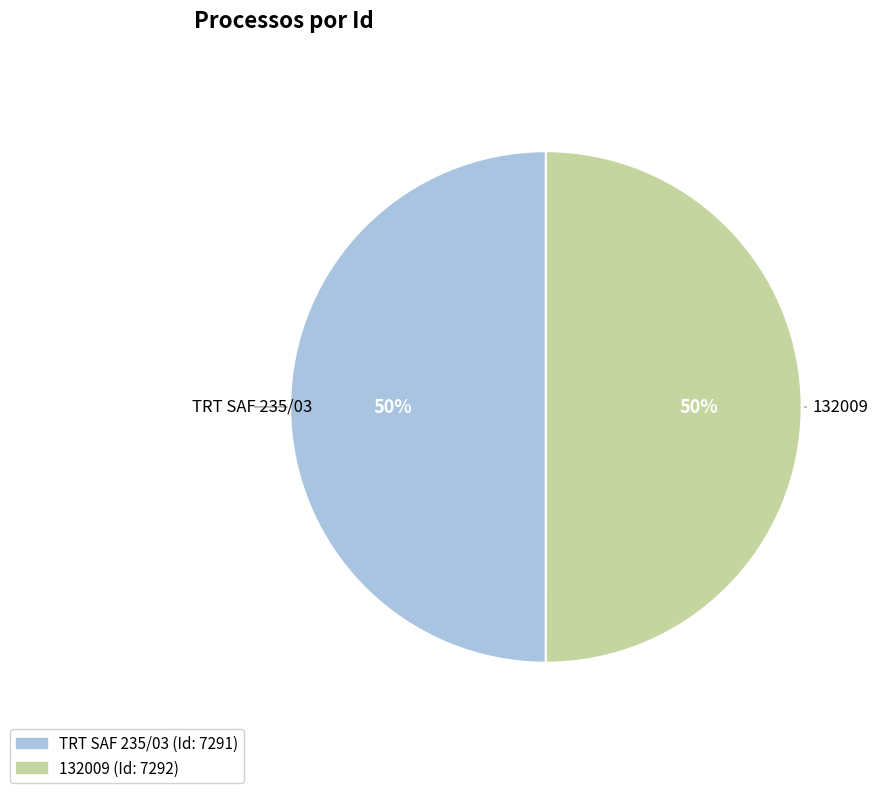

Is it true that 132009 is 50% of the pie?

True